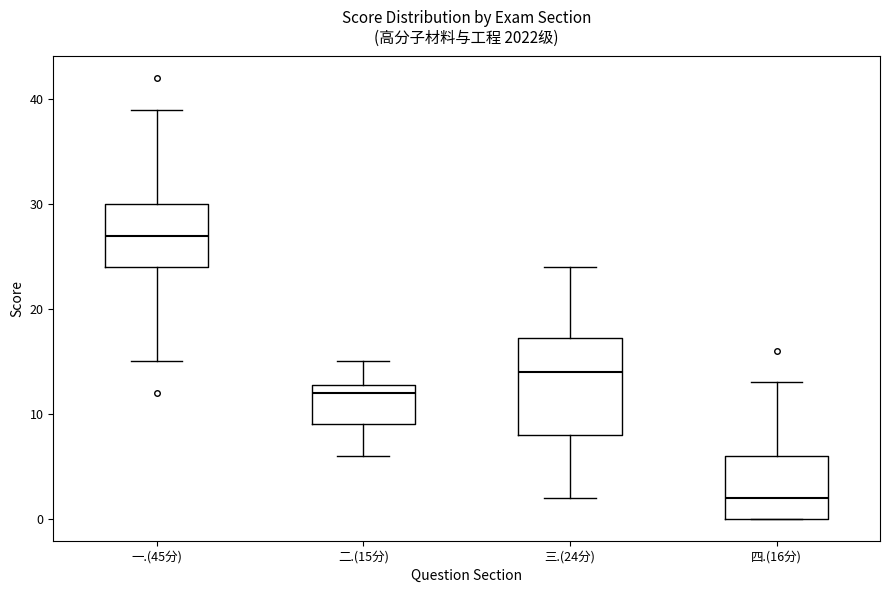

Which box has the lowest median line?

四.(16分)